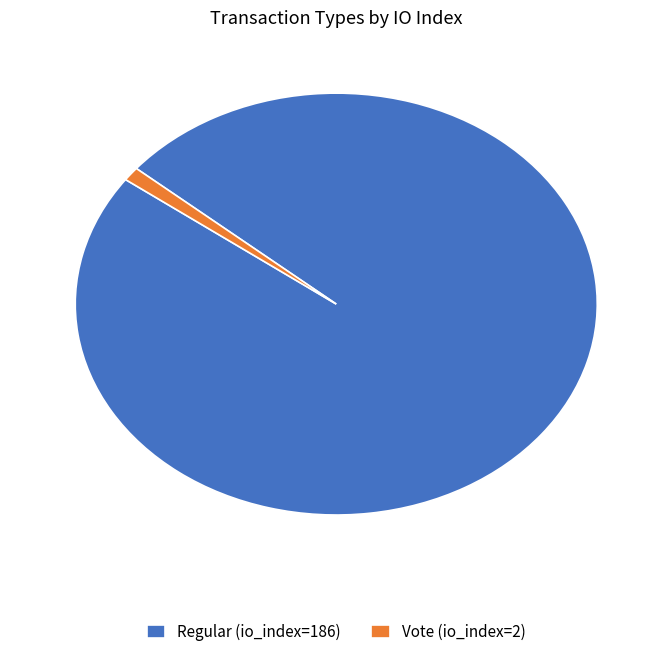

Does Regular (io_index=186) account for over 50% of the chart?

Yes